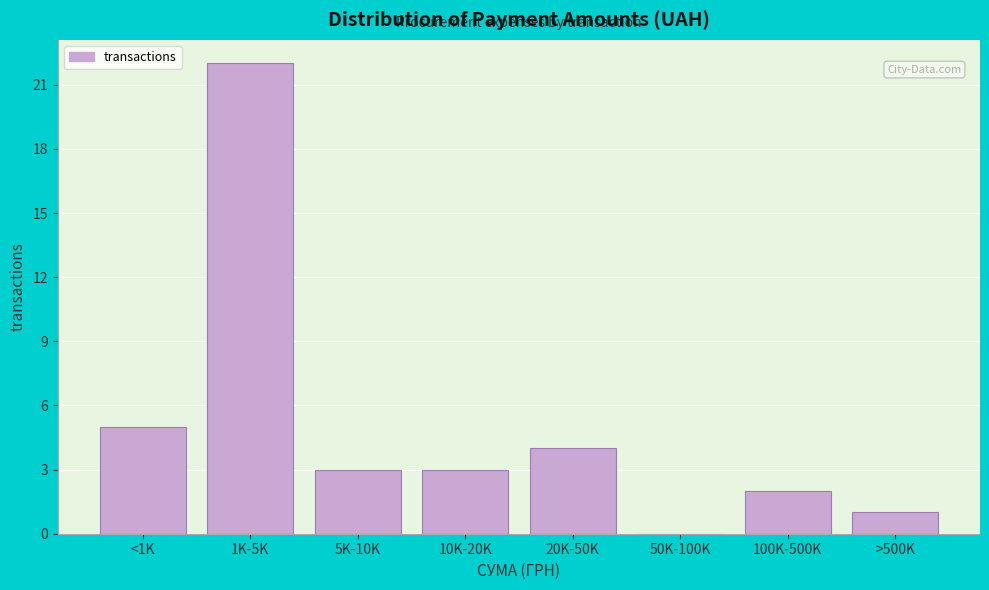

Reading right to left, what are all the values shown in this chart?

>500K=1	100K-500K=2	50K-100K=0	20K-50K=4	10K-20K=3	5K-10K=3	1K-5K=22	<1K=5